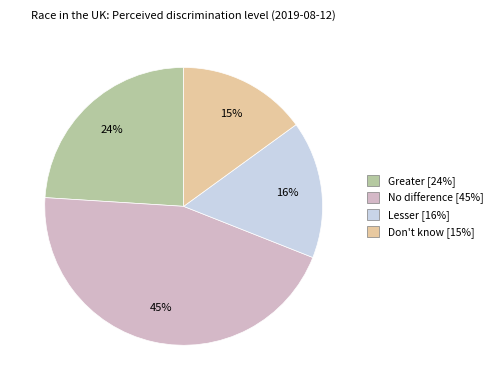

How many segments does this pie chart have?

4